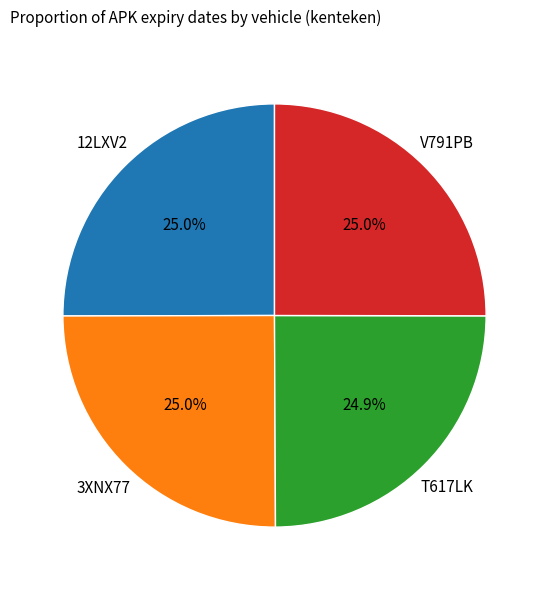

Count the number of slices in the pie.

4